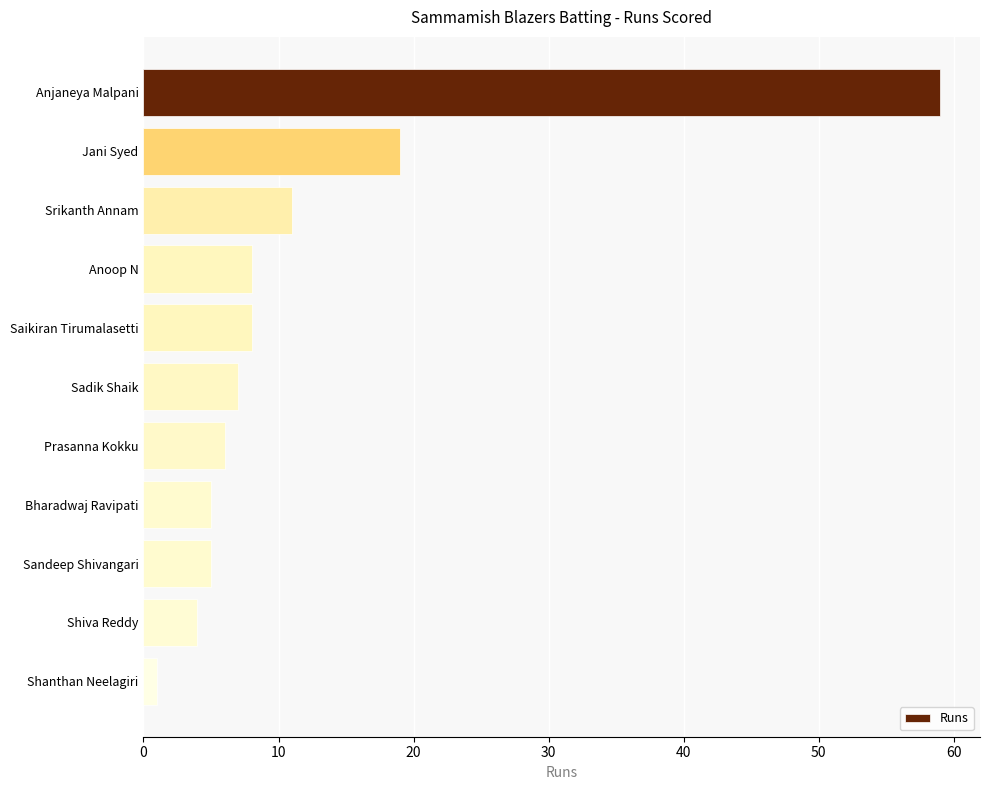

Reading top to bottom, what are all the values shown in this chart?

Anjaneya Malpani=59	Jani Syed=19	Srikanth Annam=11	Anoop N=8	Saikiran Tirumalasetti=8	Sadik Shaik=7	Prasanna Kokku=6	Bharadwaj Ravipati=5	Sandeep Shivangari=5	Shiva Reddy=4	Shanthan Neelagiri=1